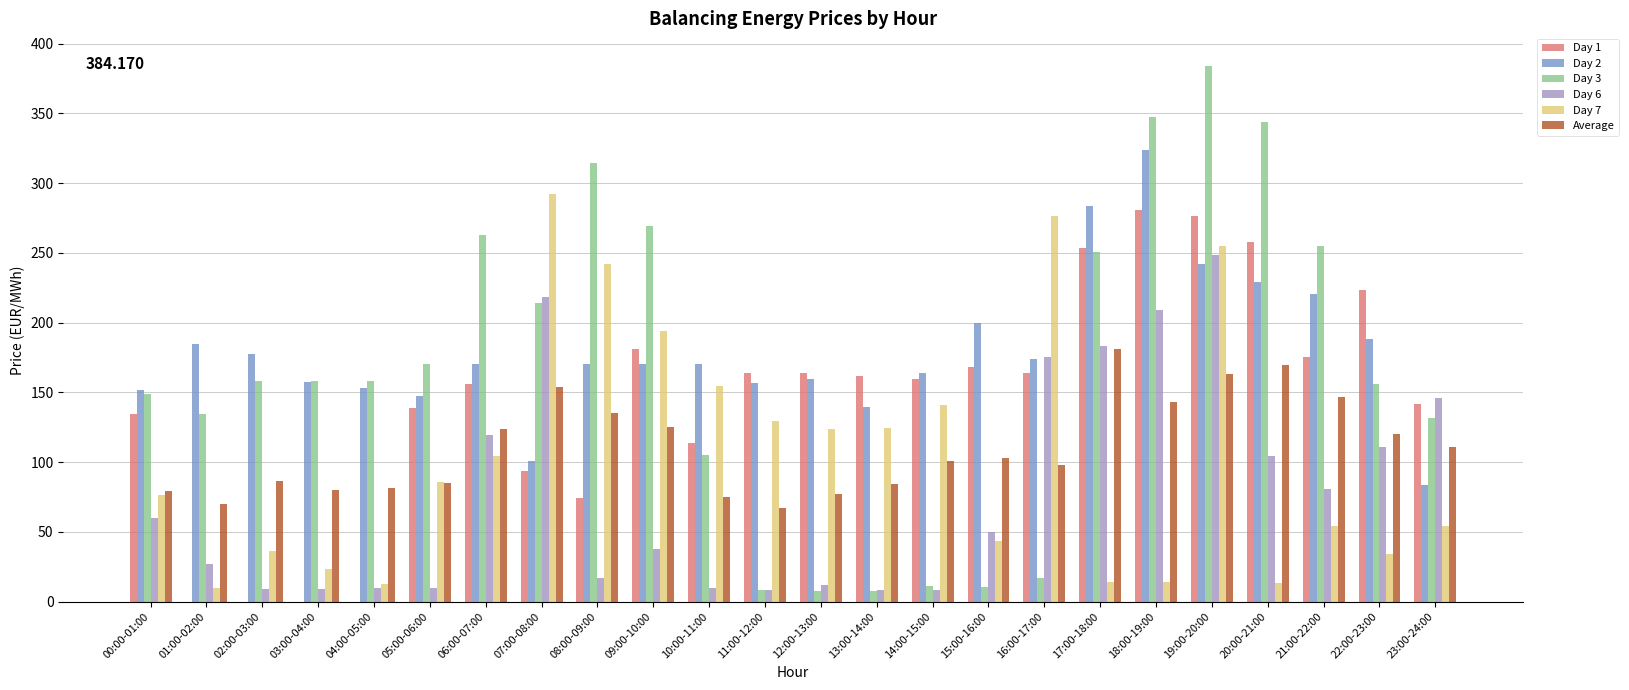

At which label is Day 3 closest to 195?

07:00-08:00